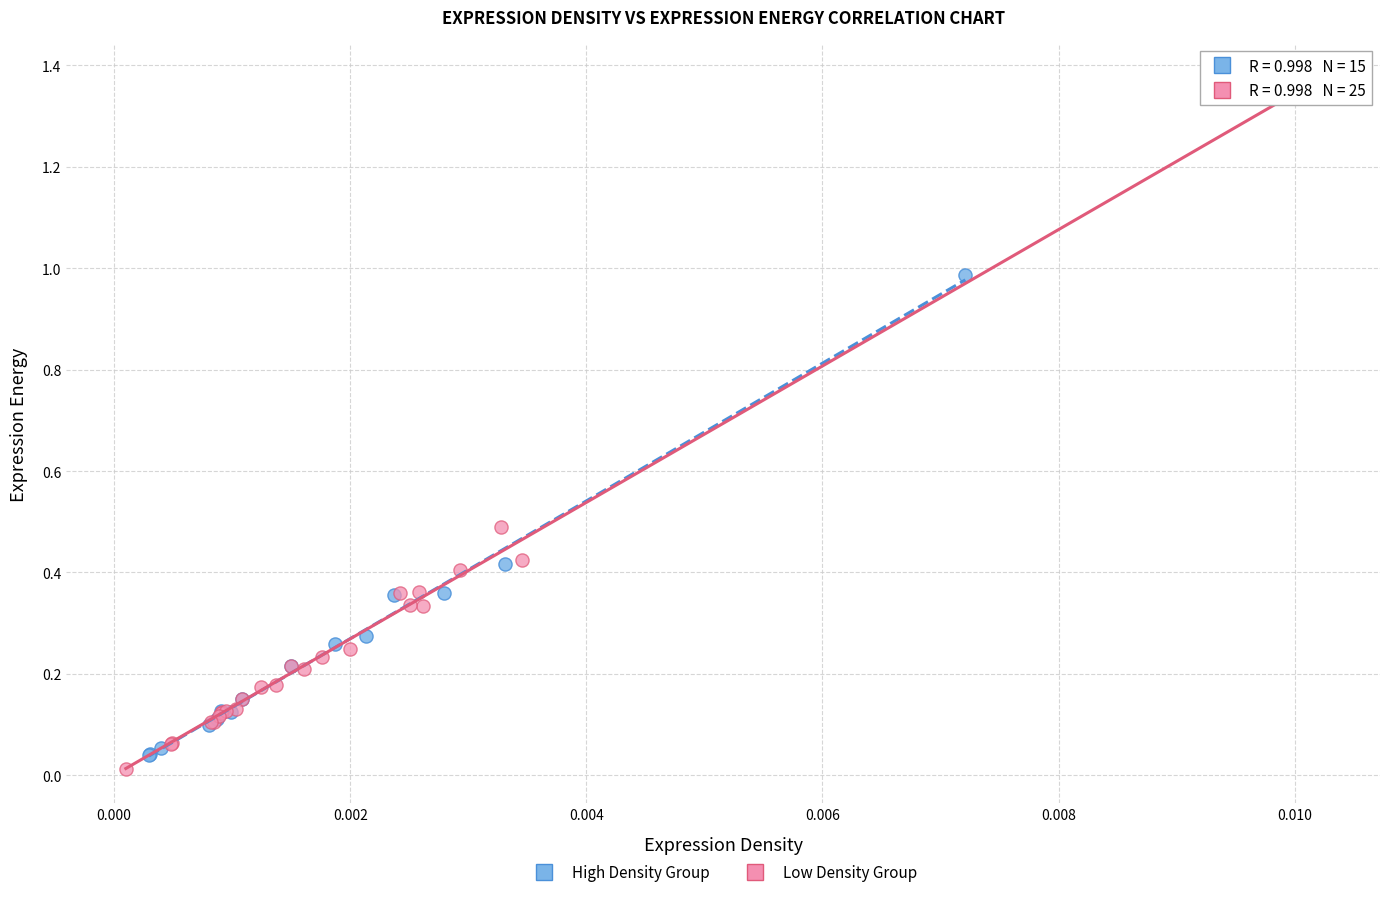

Which series has the widest spread of Y values?

Low Density Group